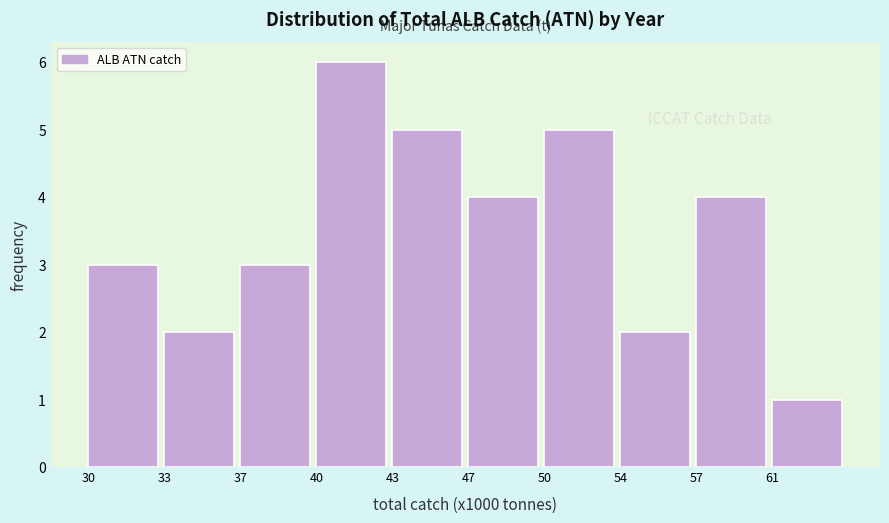

Reading left to right, extract all data points from this chart.

3	2	3	6	5	4	5	2	4	1